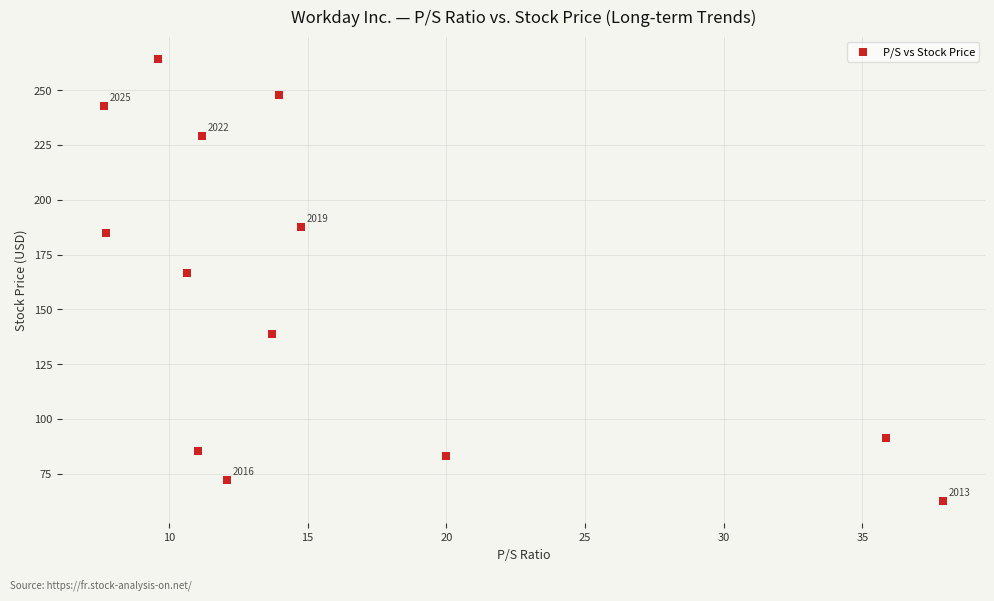

What Y value in the scatter plot is closest to 163?

166.6